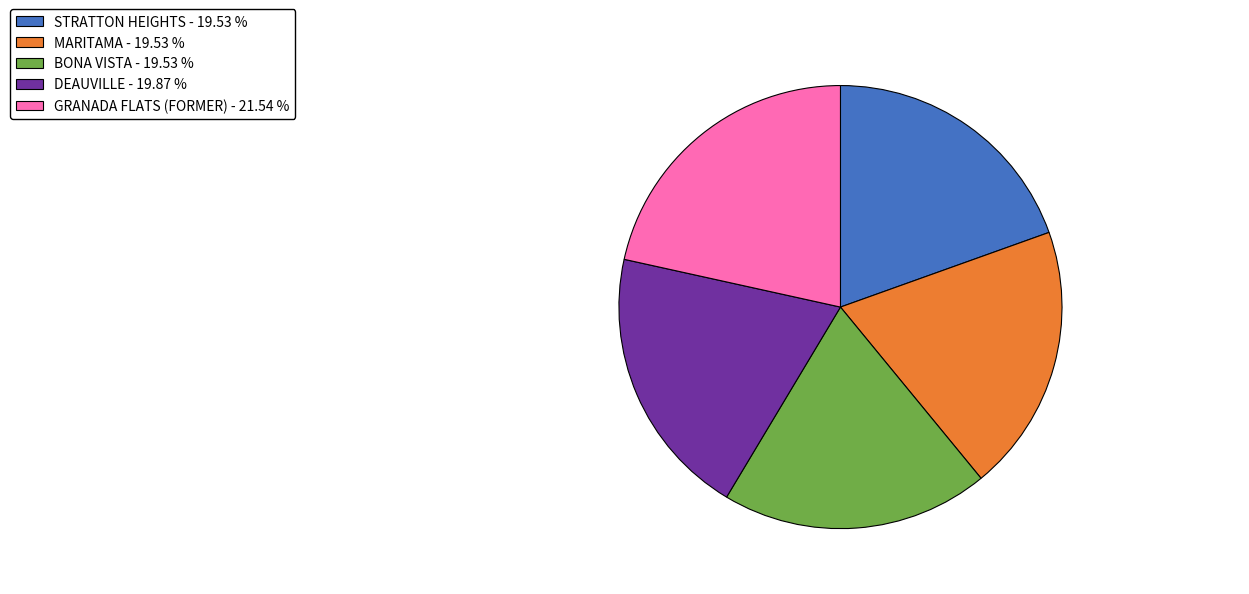

How many slices are in this pie chart?

5